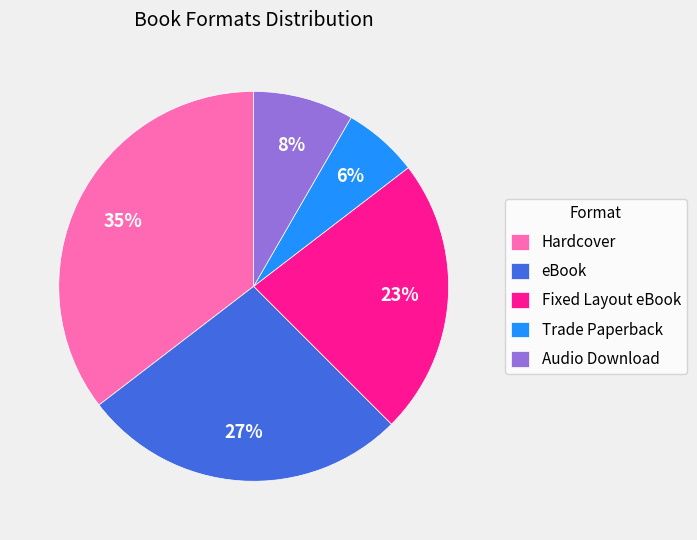

True or false: Fixed Layout eBook accounts for 23% of the total.

True